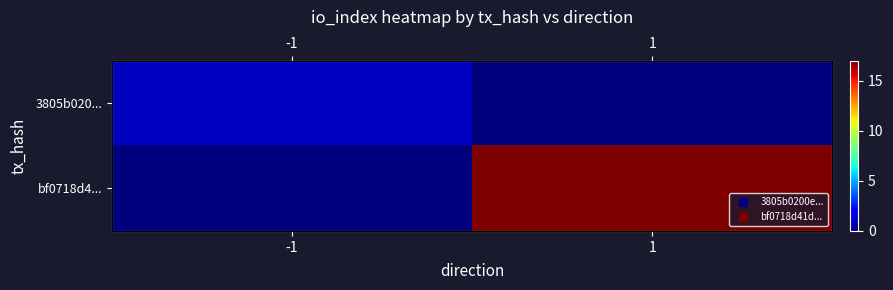

What is the difference between the 3805b020... values at -1 and 1?

1